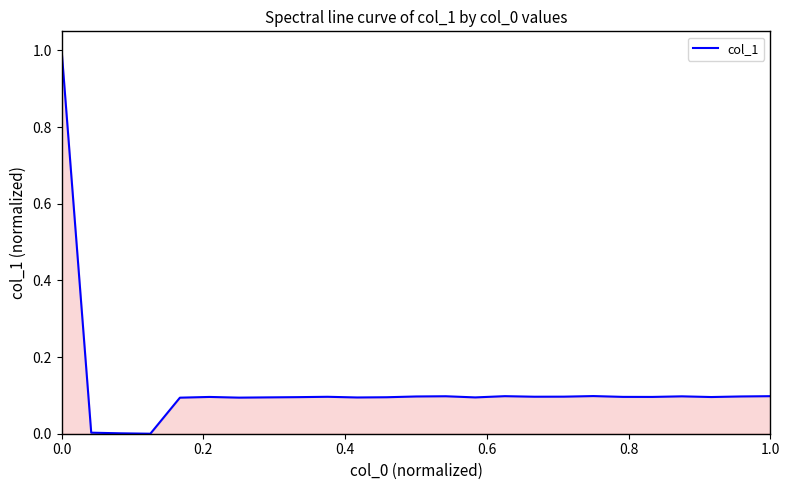

What is the difference between the maximum and second lowest values?

1.0